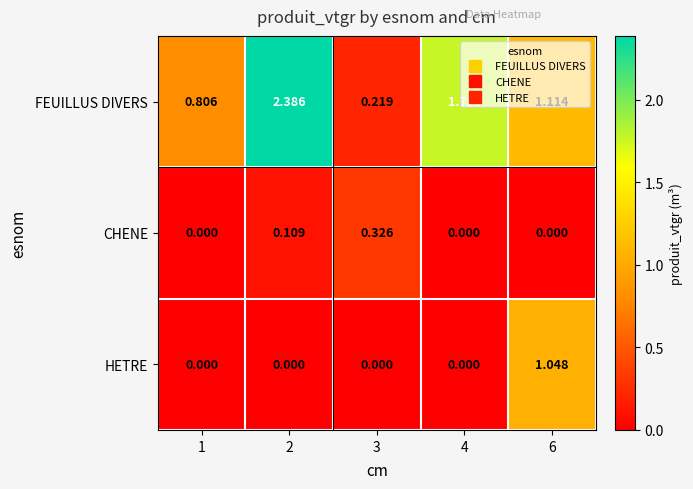

Which series has the largest total across all categories?

FEUILLUS DIVERS